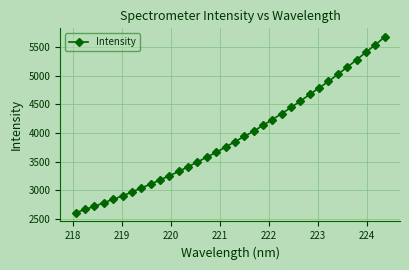

Reading right to left, what are all the values shown in this chart?

5670.9	5535.2	5407.1	5273.2	5147.6	5021.1	4899.4	4786.0	4672.8	4556.3	4444.3	4338.6	4233.6	4133.6	4030.5	3939.4	3848.6	3754.2	3662.7	3579.5	3494.3	3411.6	3329.7	3254.3	3182.7	3108.2	3041.4	2971.4	2904.3	2843.5	2784.0	2721.3	2667.0	2610.6